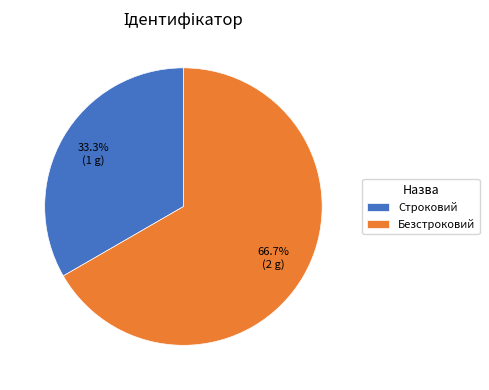

What is the majority slice?

Безстроковий